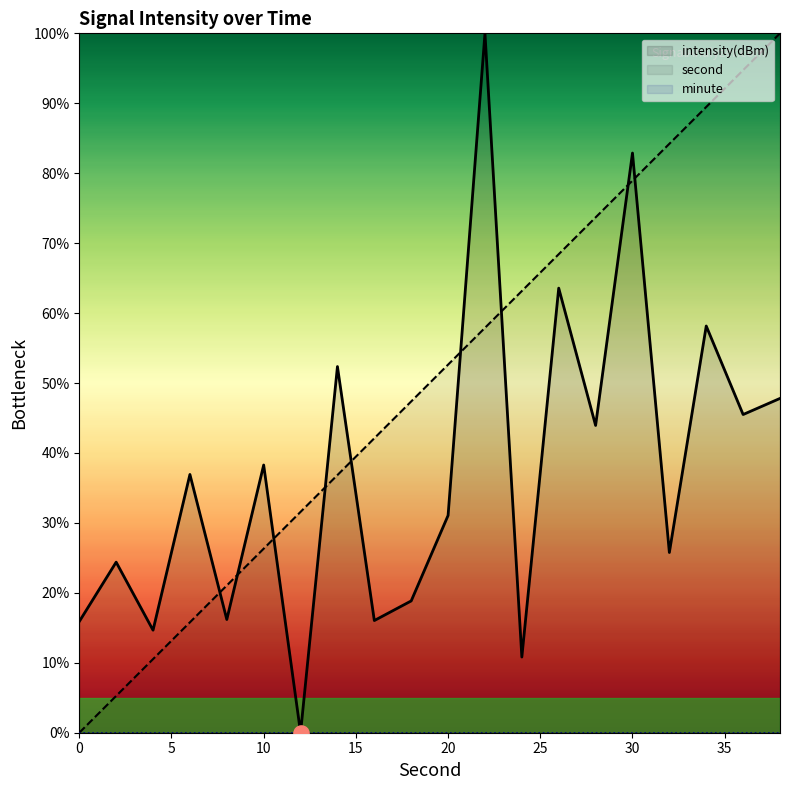

Which series has the largest Y range (max minus min)?

second